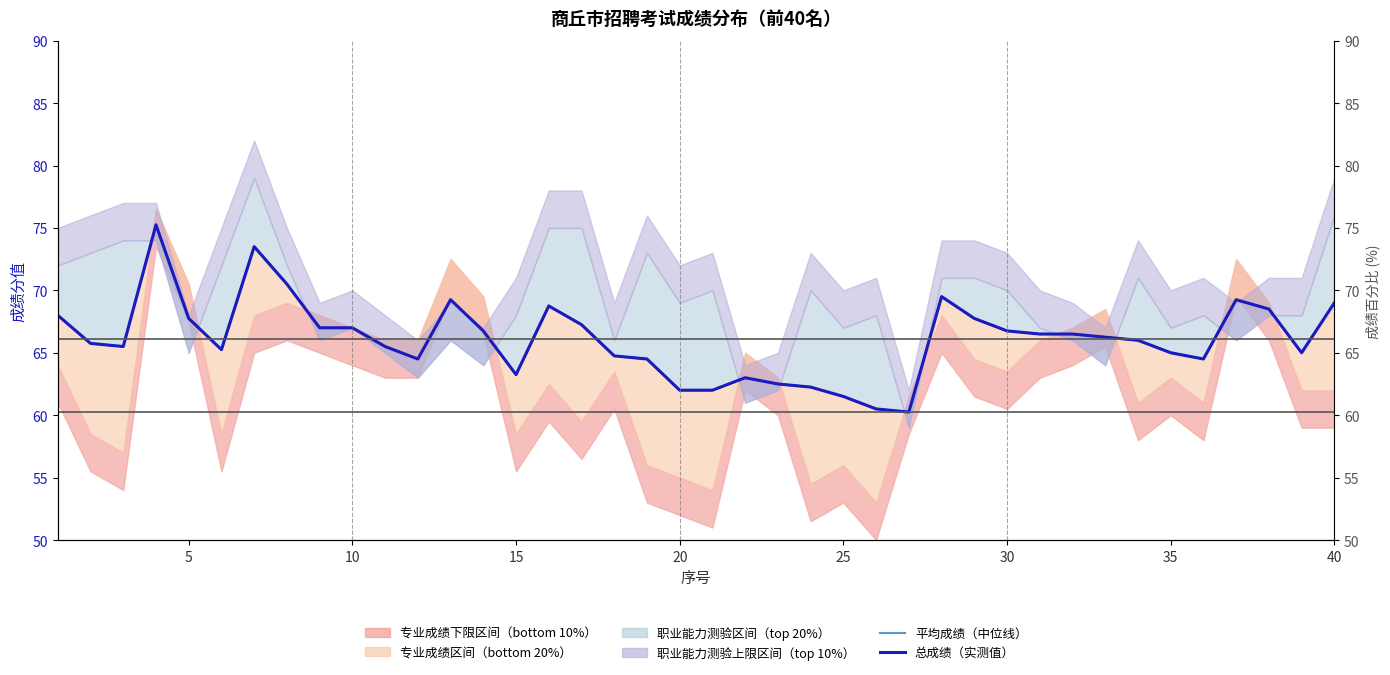

The 总成绩（实测值） series shows 131.8 at 30. True or false?

False